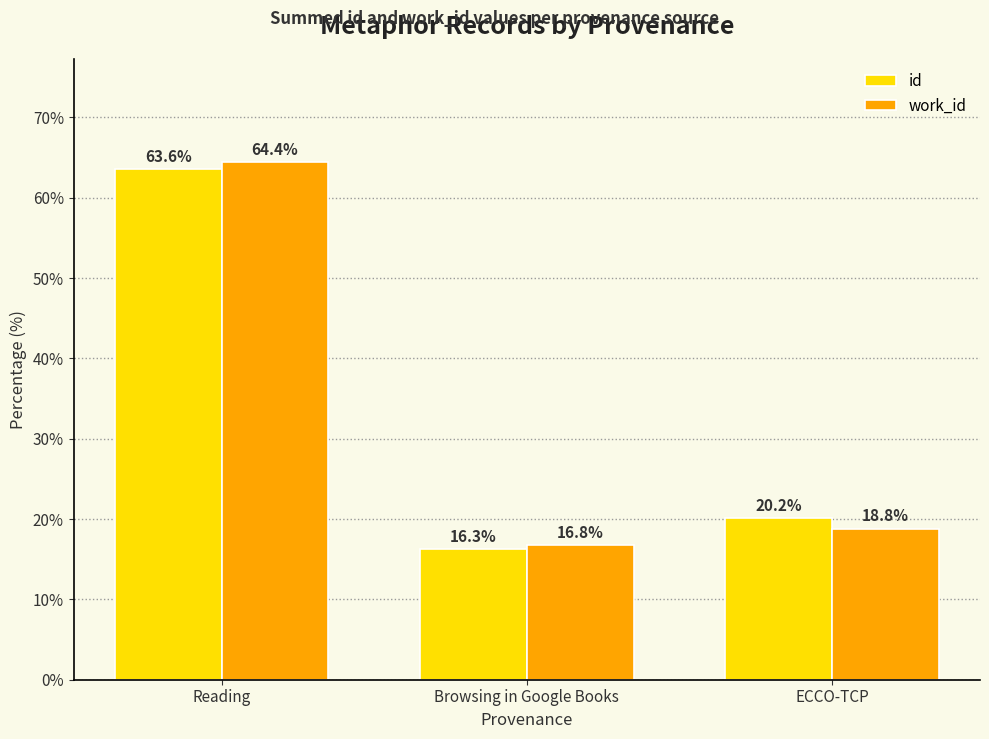

Rank the series at ECCO-TCP from highest to lowest value.

id, work_id